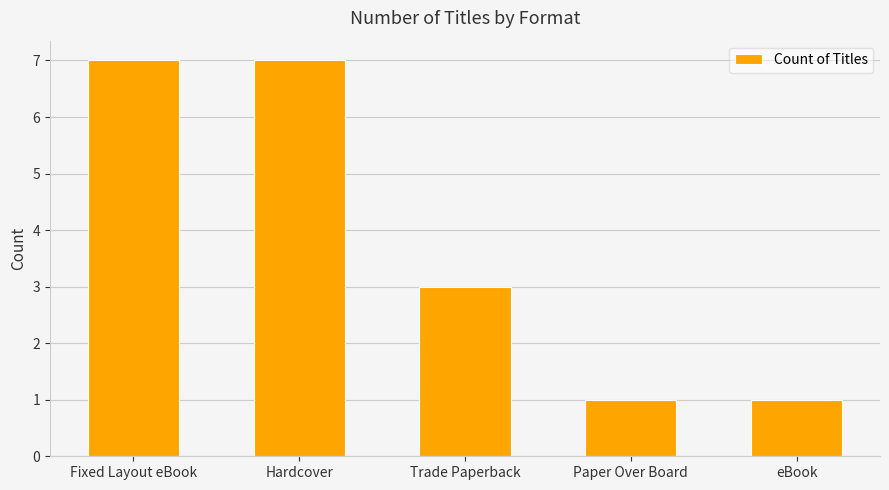

Where is the data nearest to the value 4?

Trade Paperback